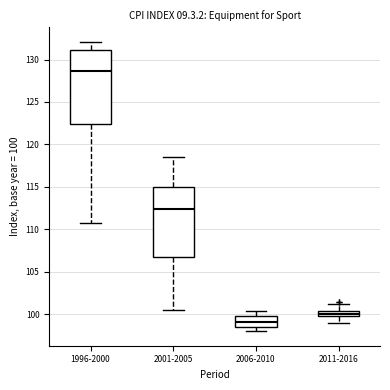

Which box's median line is the highest?

1996-2000